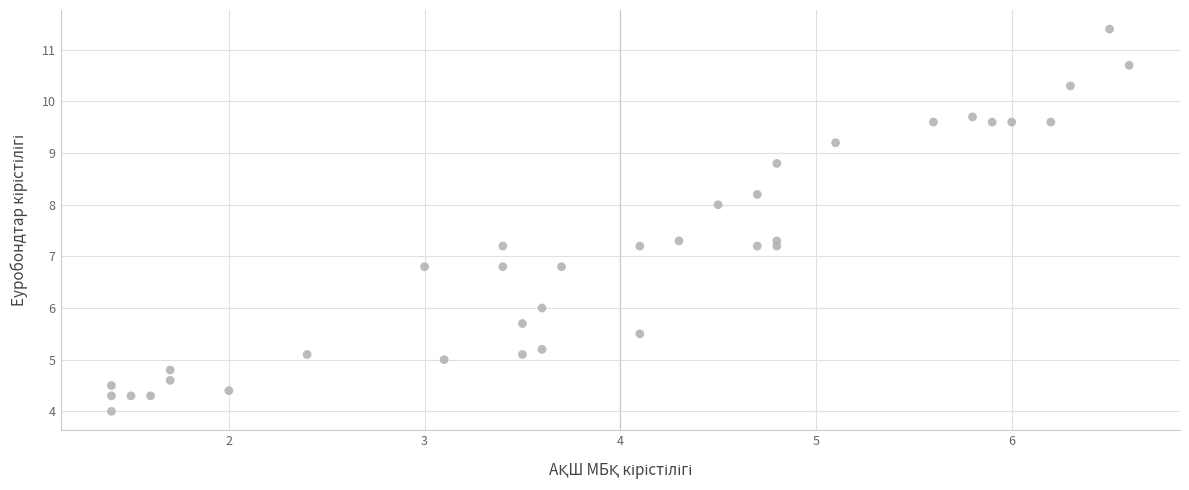

Count the number of points in this scatter plot.

36